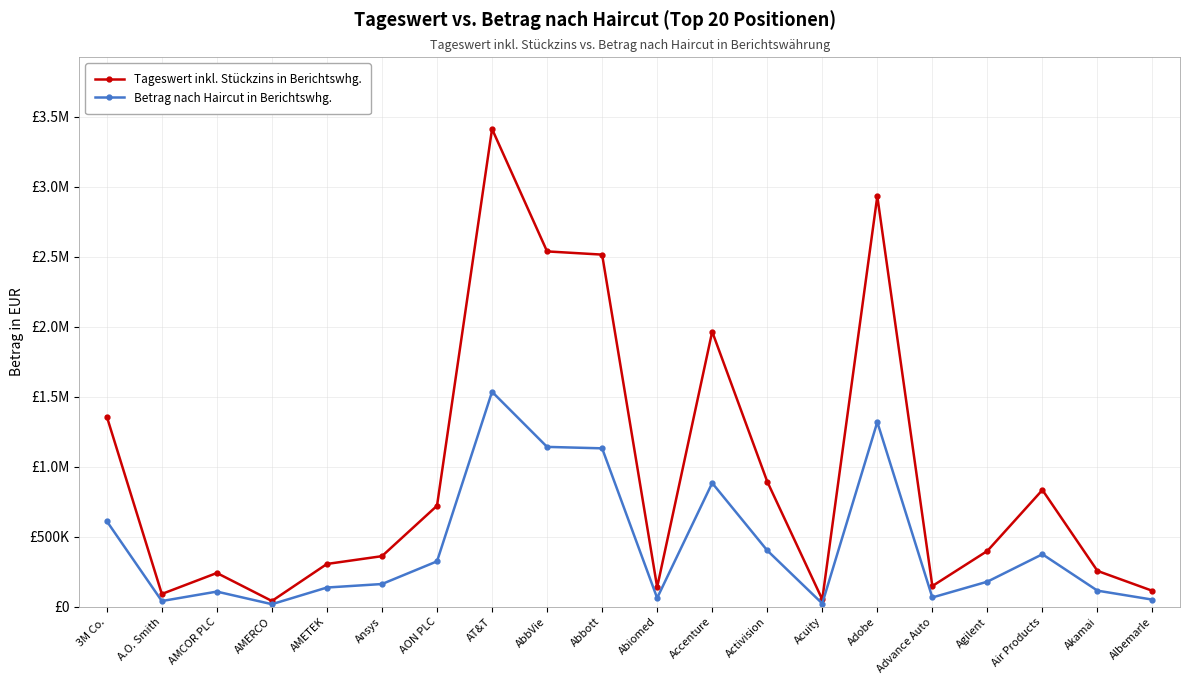

What is the difference between the second highest and minimum values in the Betrag nach Haircut in Berichtswhg. series?

1300421.6